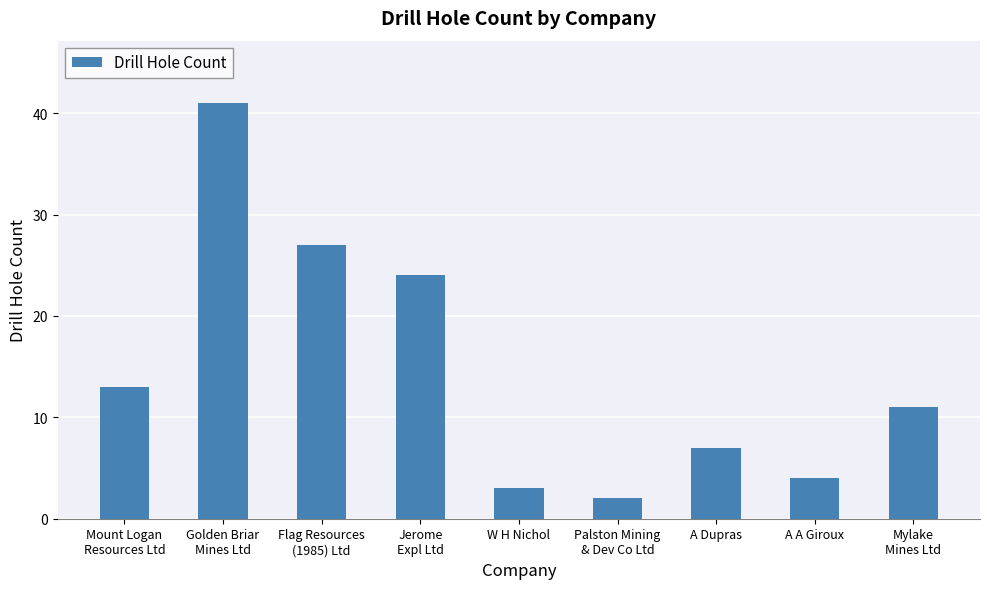

Rank the categories by value from lowest to highest.

Palston Mining
& Dev Co Ltd, W H Nichol, A A Giroux, A Dupras, Mylake
Mines Ltd, Mount Logan
Resources Ltd, Jerome
Expl Ltd, Flag Resources
(1985) Ltd, Golden Briar
Mines Ltd